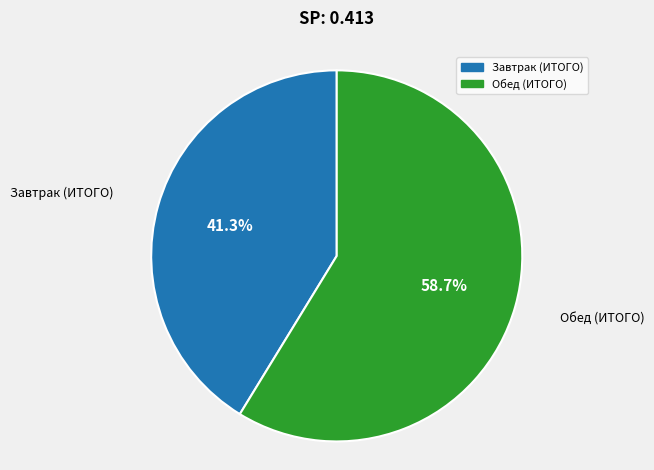

To the nearest percent, what is the average slice percentage?

50%